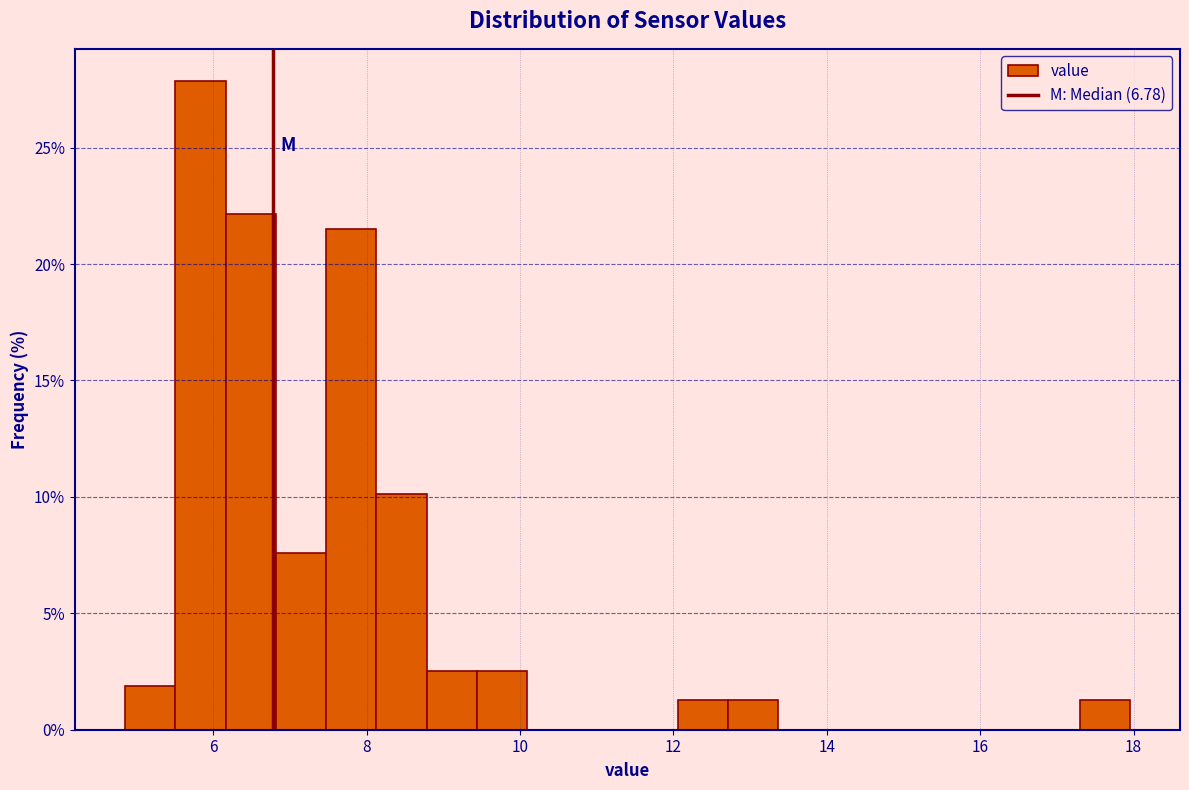

Around what value on the x-axis is the tallest bar? Give the approximate position of its centre, as read against the axis.

5.8